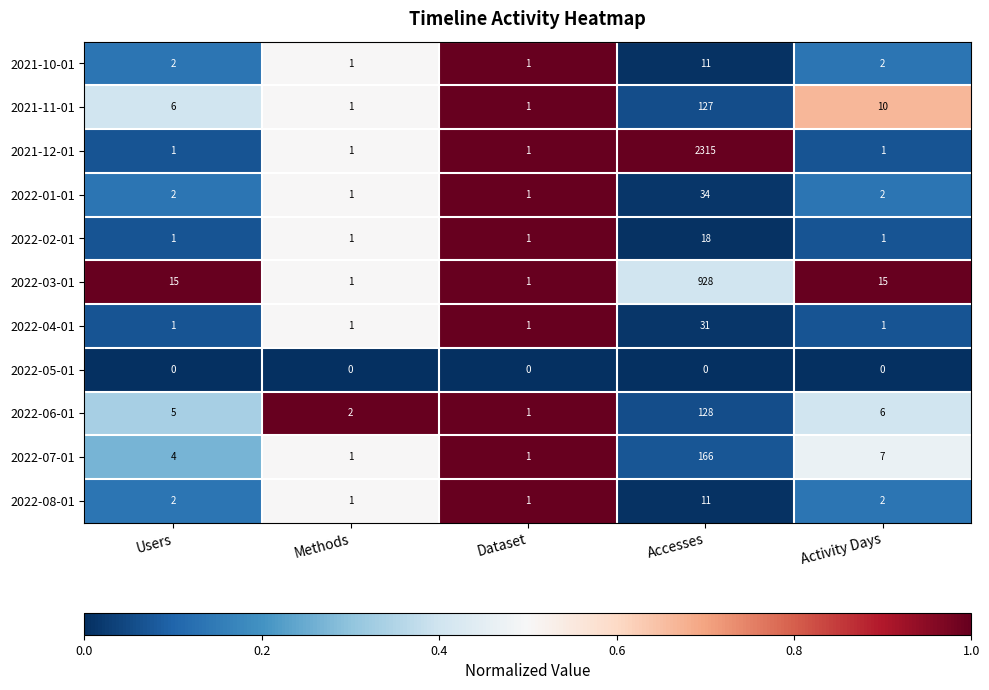

What is the maximum value shown in the chart?

2315